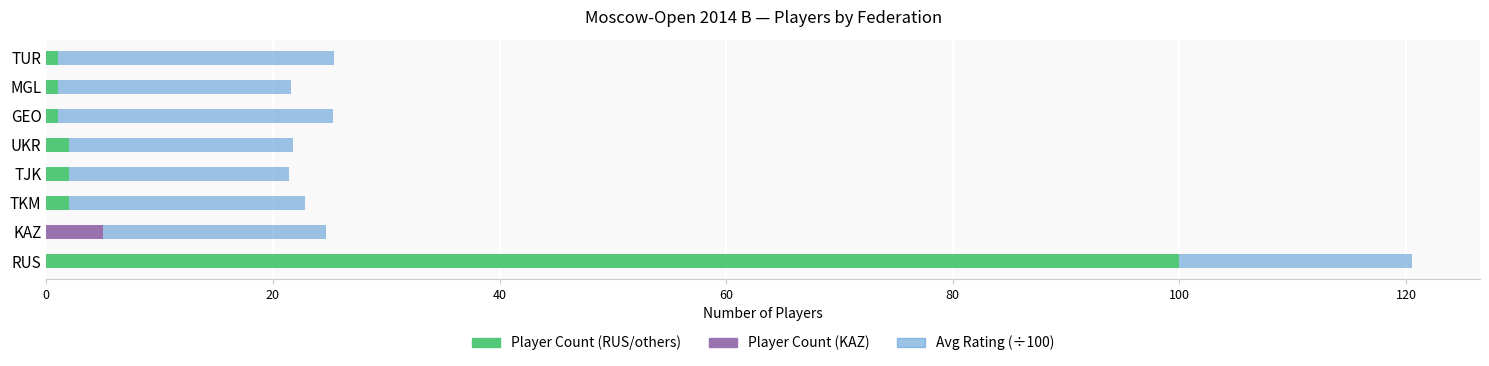

What is the total value across all series at RUS?

120.5